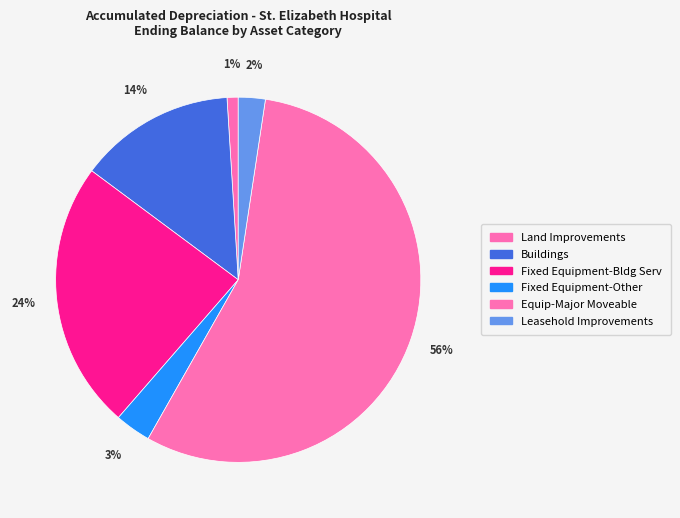

To the nearest percent, what is the average slice percentage?

17%